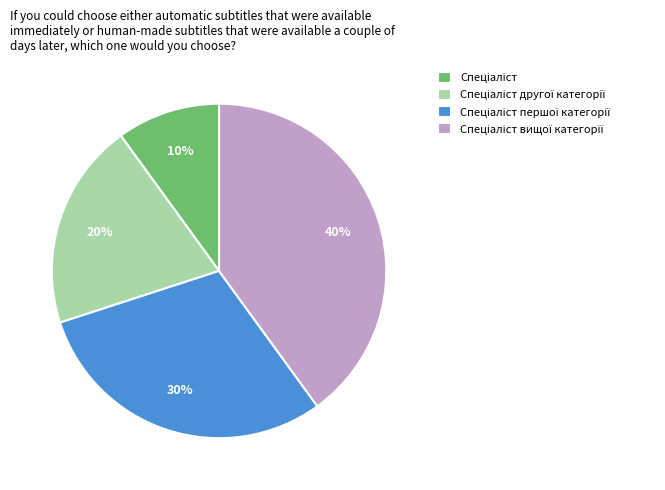

Does any single category account for the majority?

No